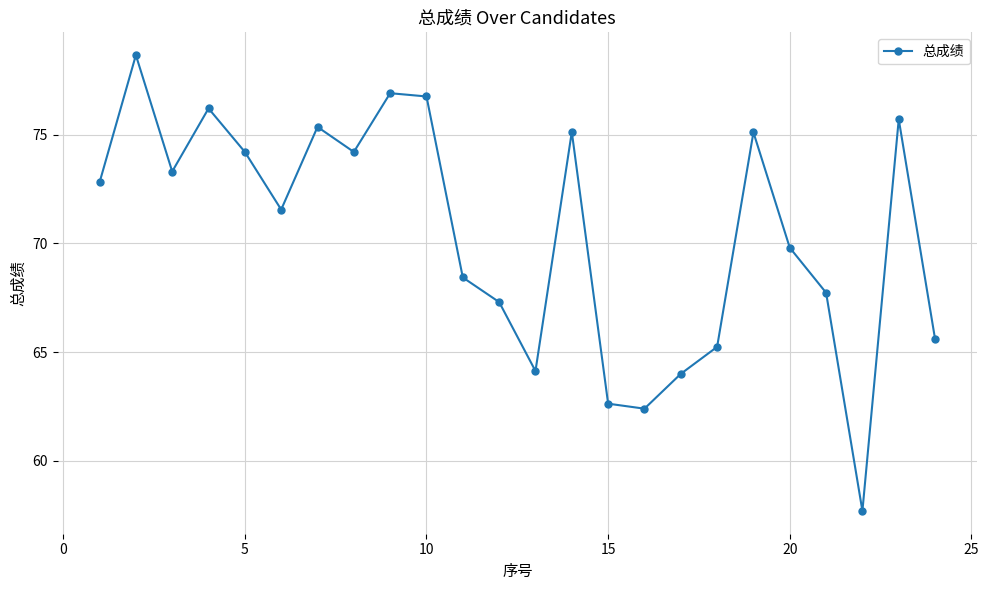

What is the greatest value displayed?

78.7